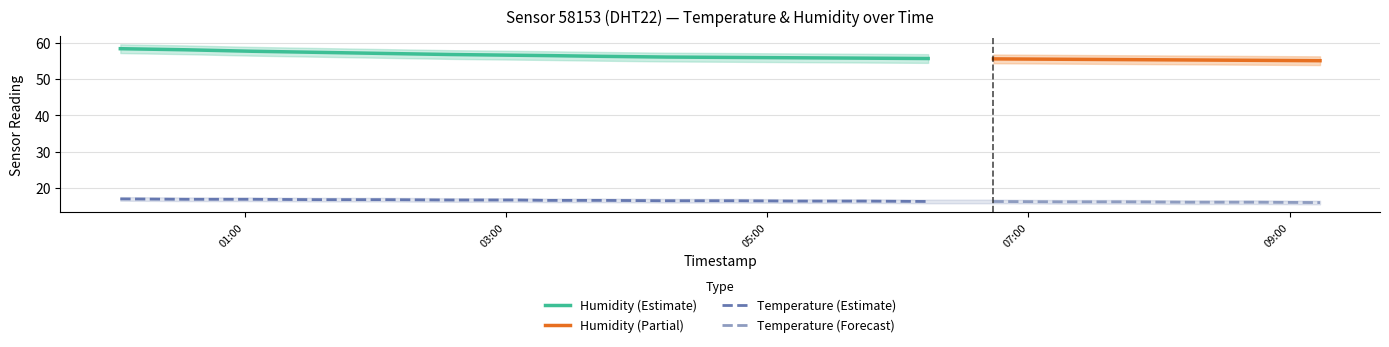

At which category is the sum across all series the highest?

2023-01-23T00:02:55